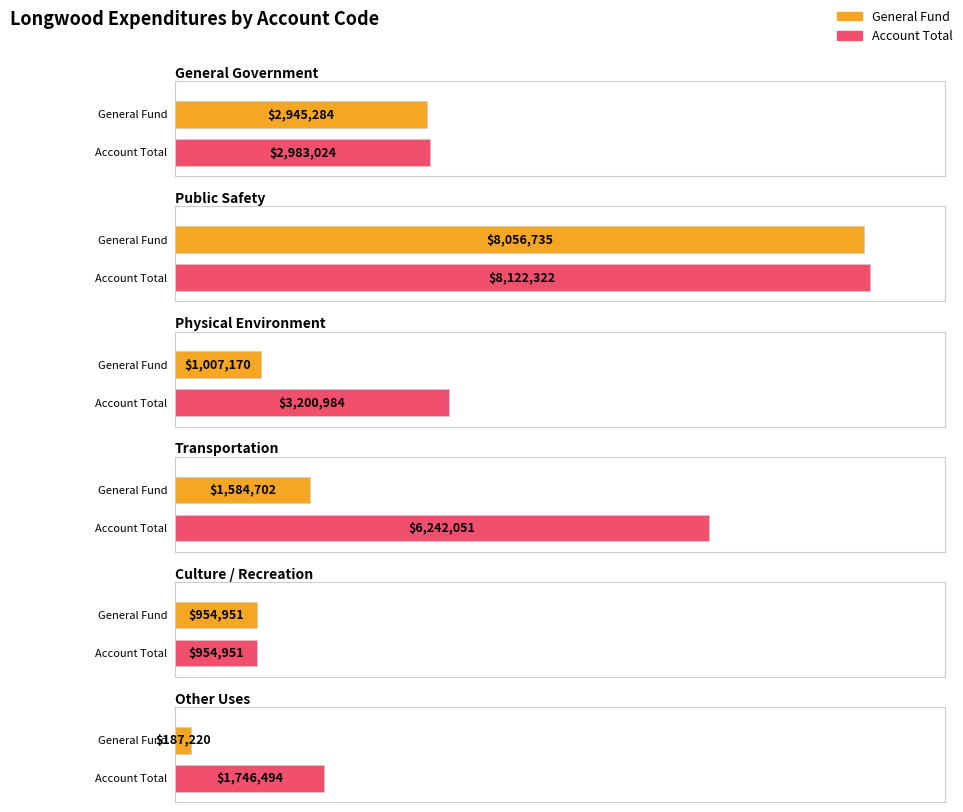

Count the number of categories in the chart.

6